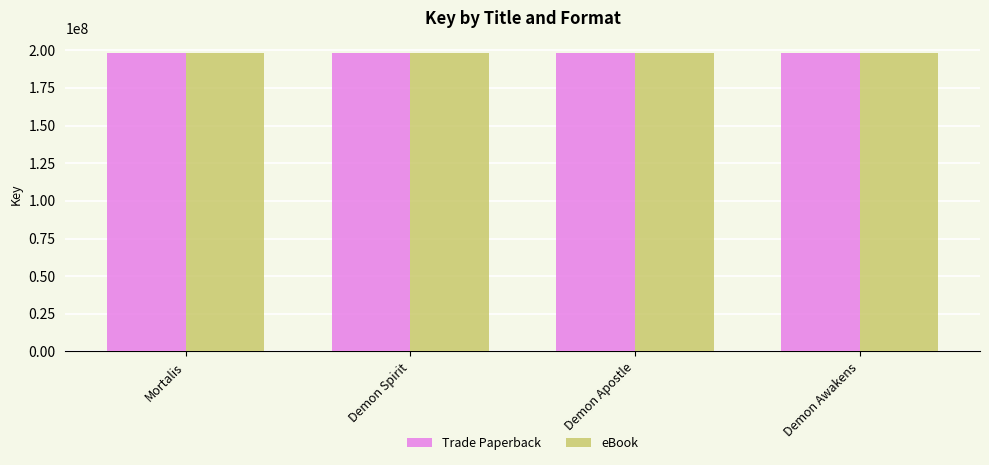

What is the label of the 4th bar from the left?

Demon Awakens